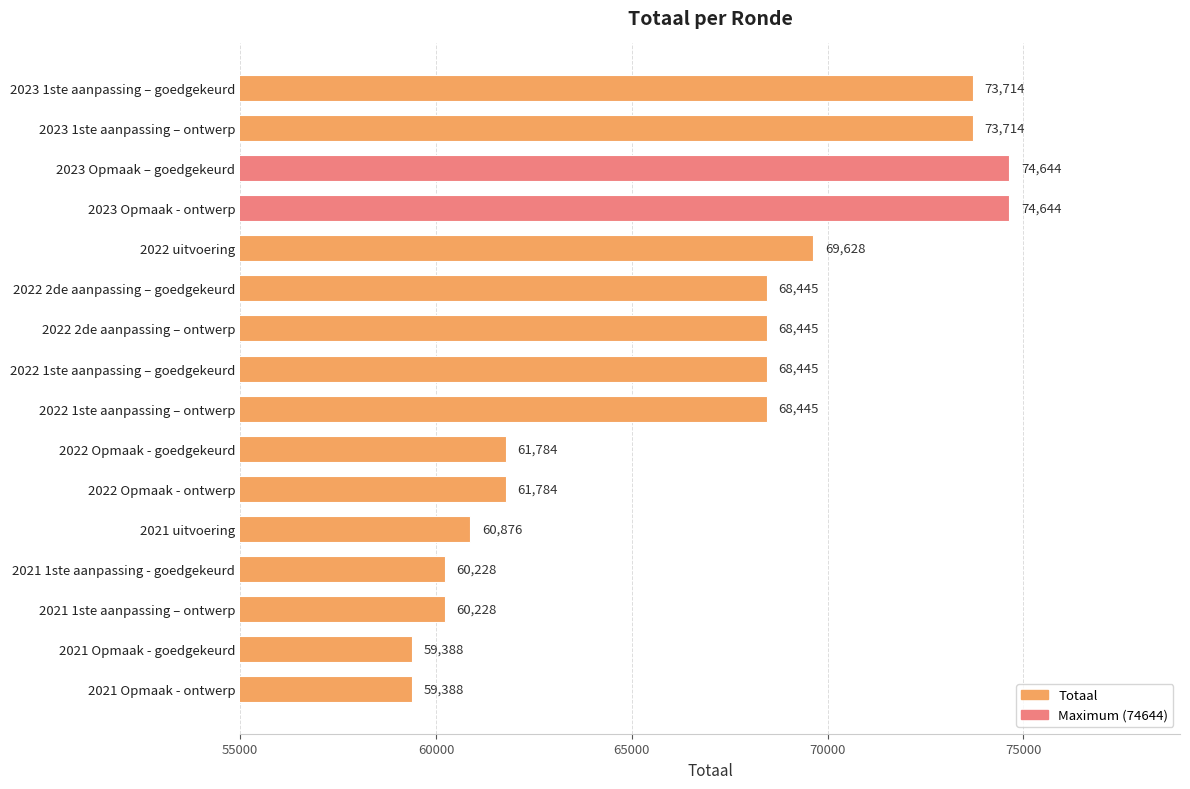

What is the greatest value displayed?

74644